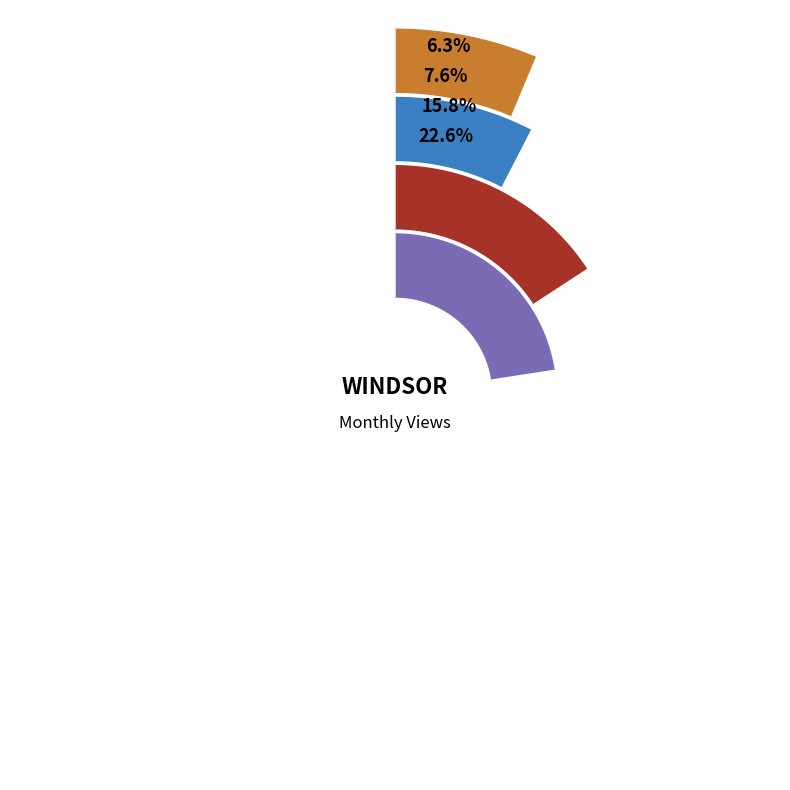

Is there a majority slice in this chart?

No